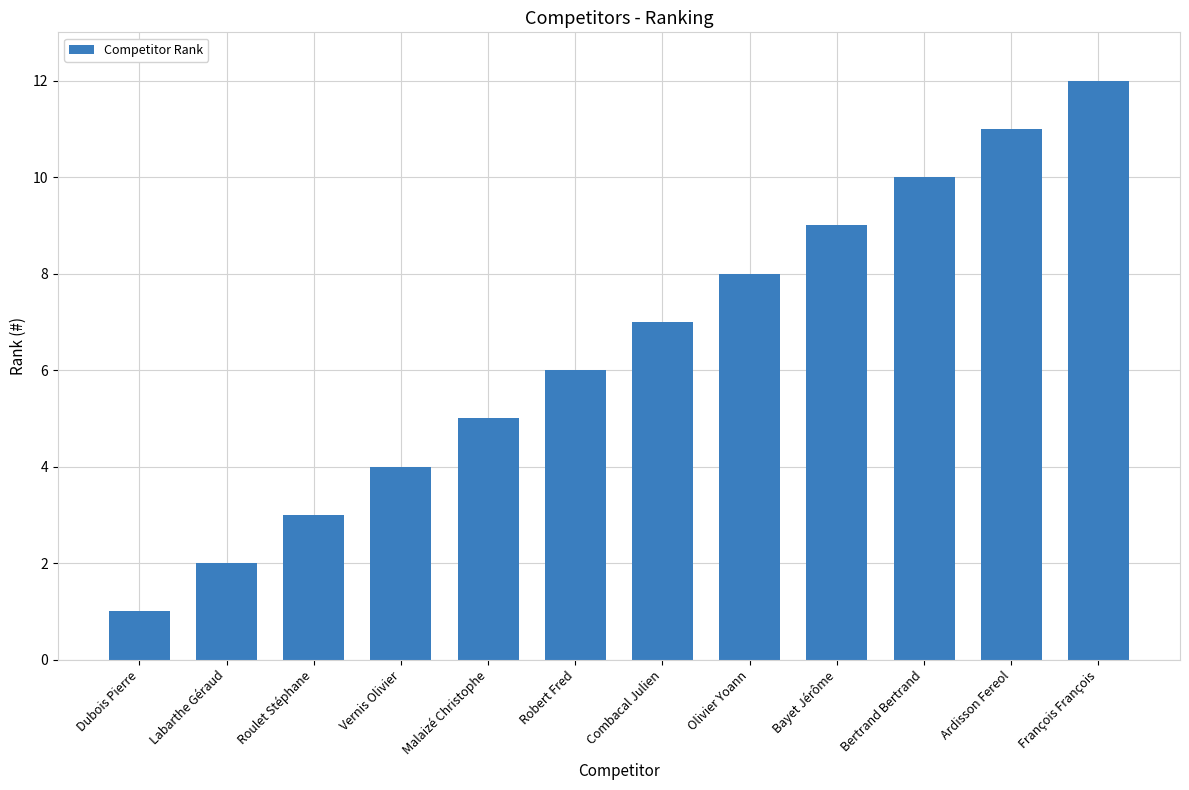

List the labels in order of value, smallest first.

Dubois Pierre, Labarthe Géraud, Roulet Stéphane, Vernis Olivier, Malaizé Christophe, Robert Fred, Combacal Julien, Olivier Yoann, Bayet Jérôme, Bertrand Bertrand, Ardisson Fereol, François François